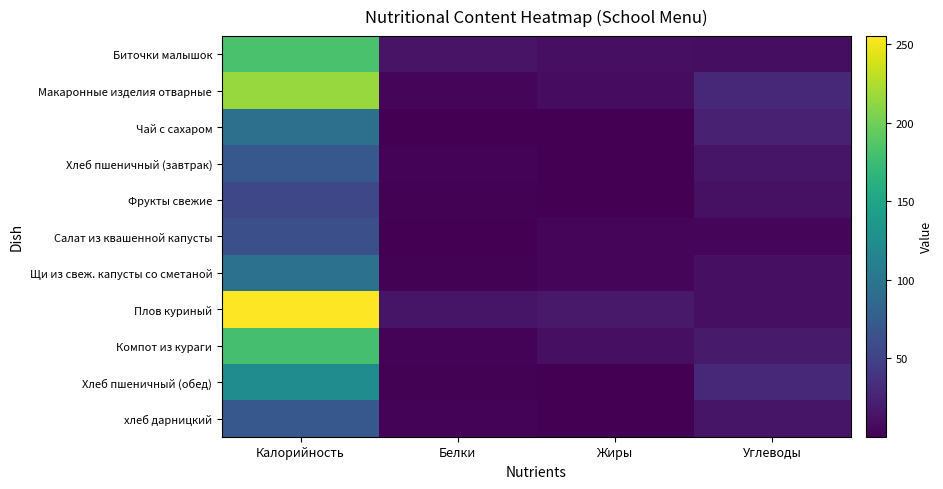

At how many categories does at least one series exceed 95?

1